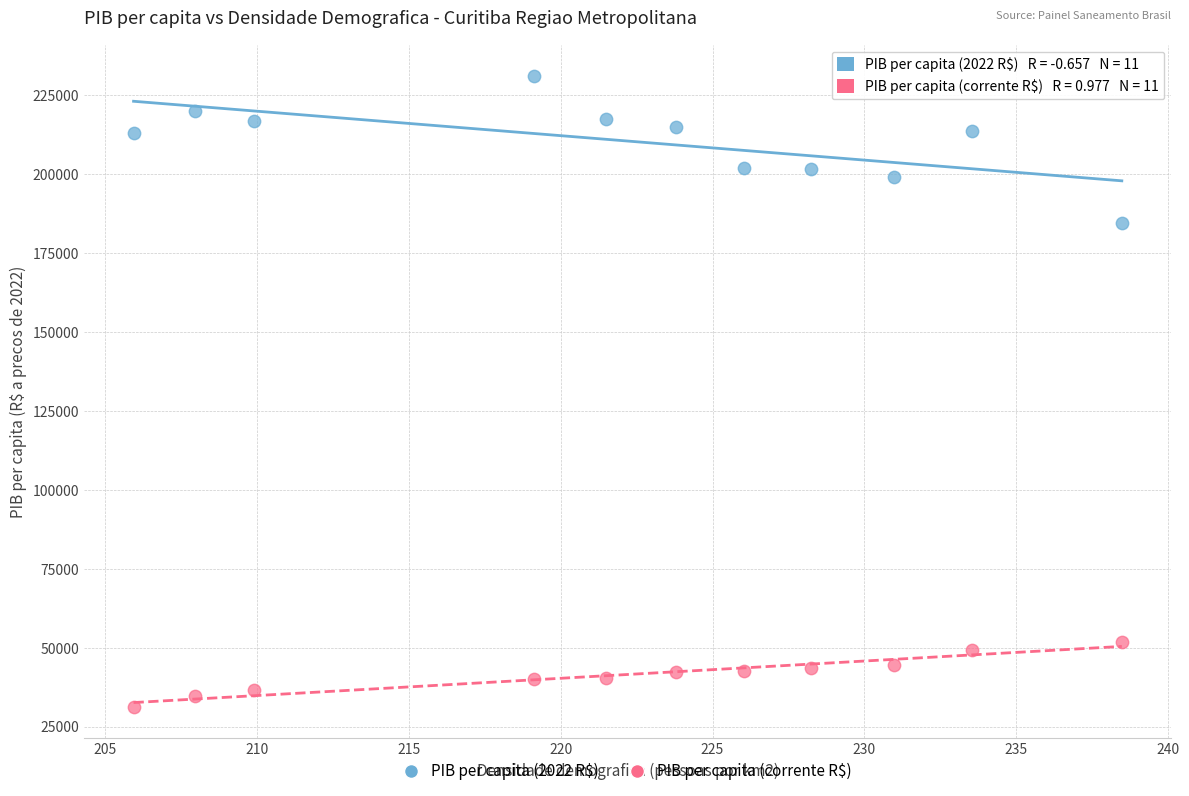

Which series contains the lowest Y value?

PIB per capita (corrente R$)